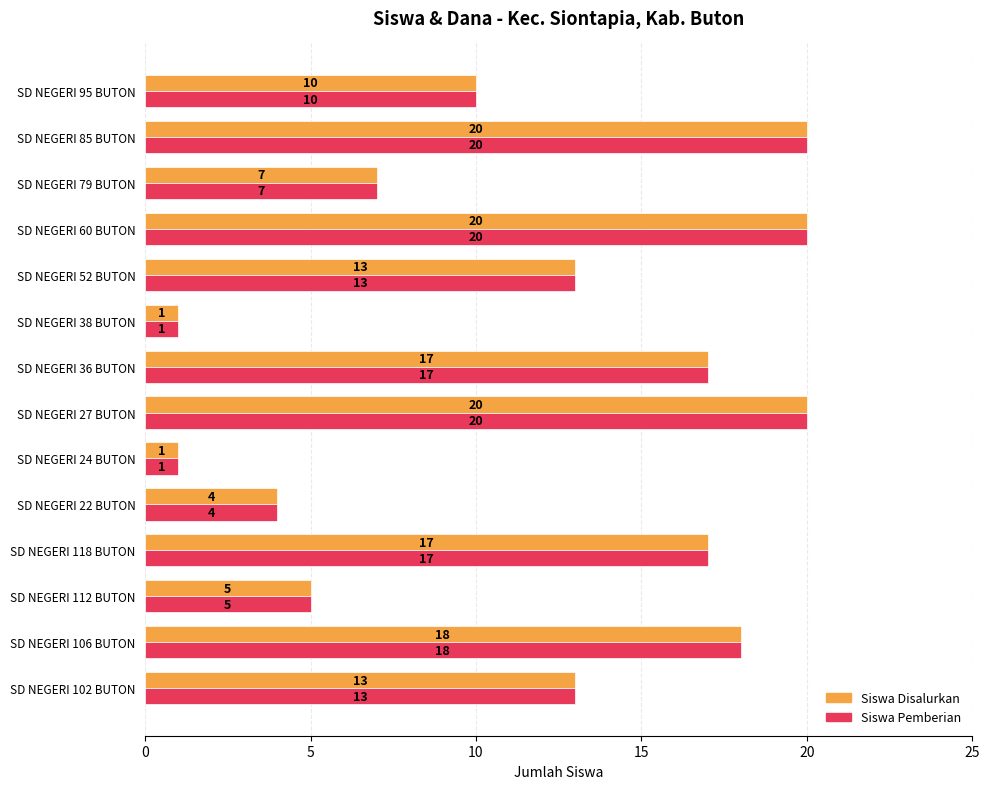

Is the value of Siswa Disalurkan at SD NEGERI 106 BUTON greater than the value of Siswa Pemberian at SD NEGERI 79 BUTON?

Yes